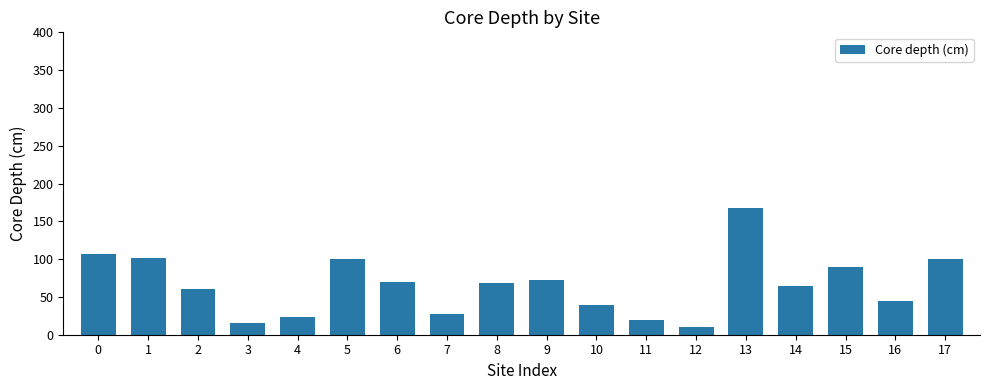

What is the difference between the maximum and minimum values?

157